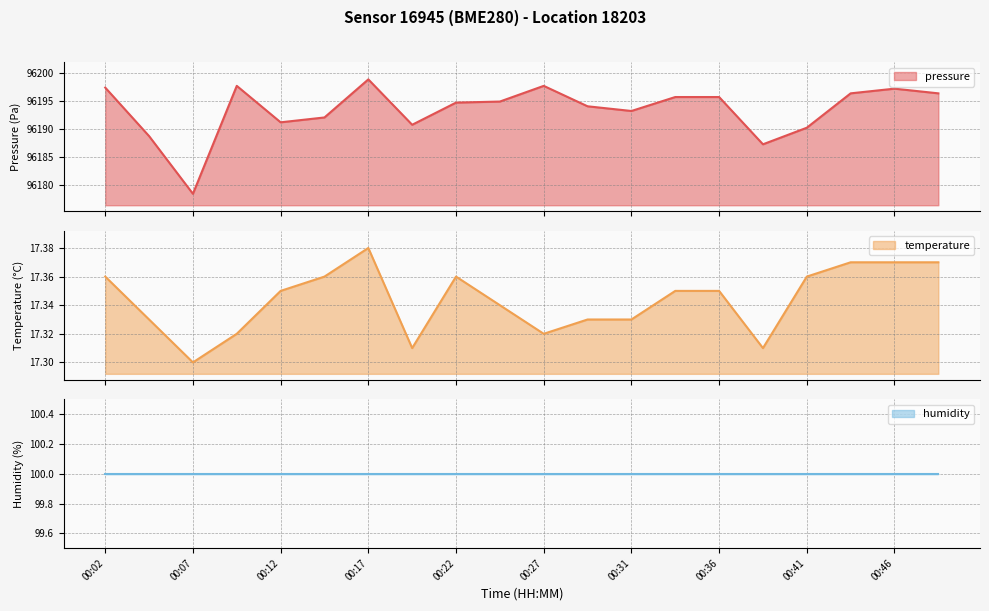

True or false: temperature and pressure intersect in this chart.

False